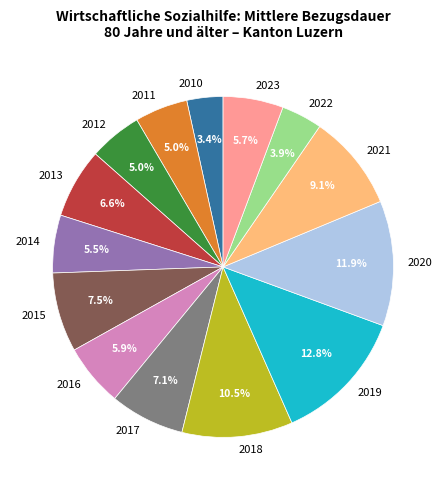

Which category has the biggest portion of the pie?

2019